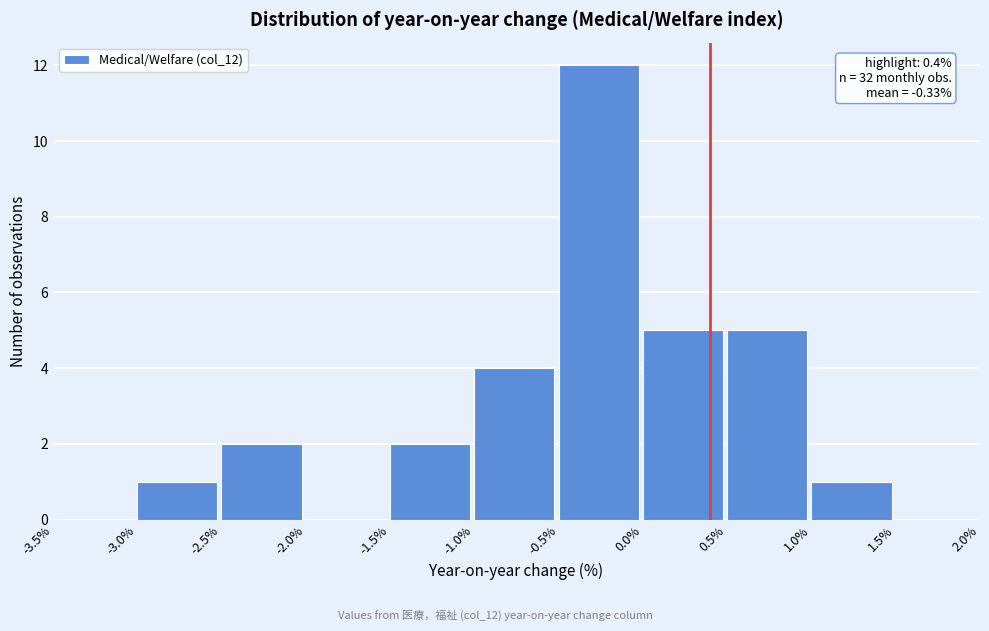

Which range on the x-axis has the tallest bar?

-0.5% to 0.0%